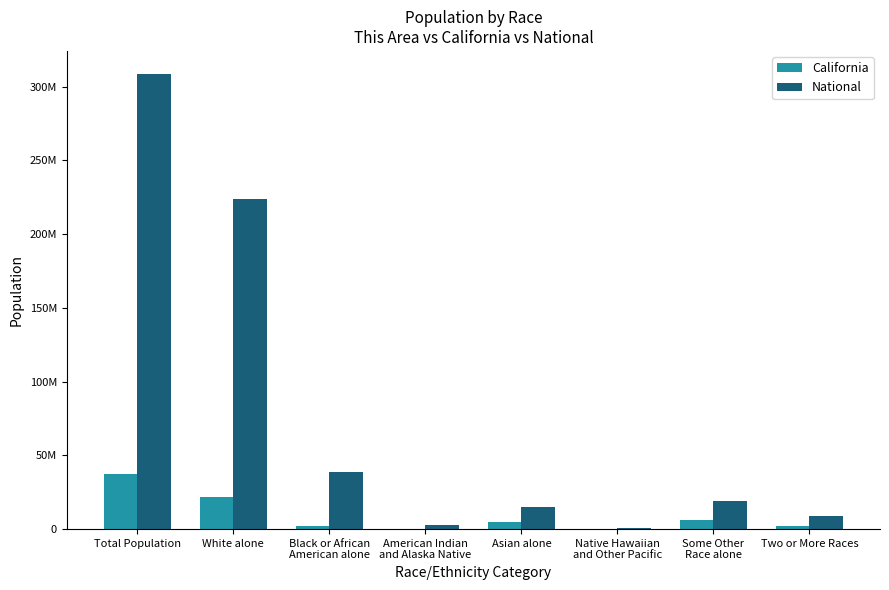

Which category has the highest value across all series?

Total Population